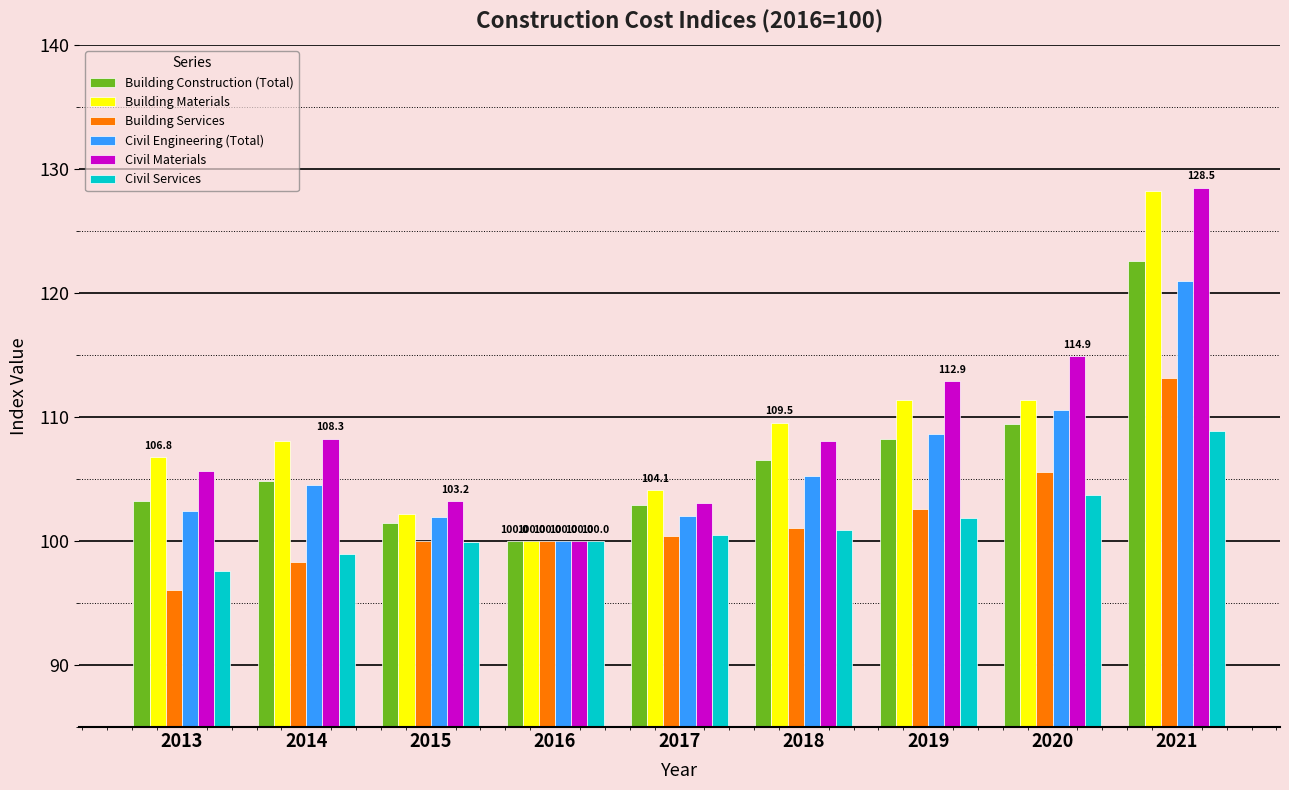

What is the greatest value displayed?

128.5